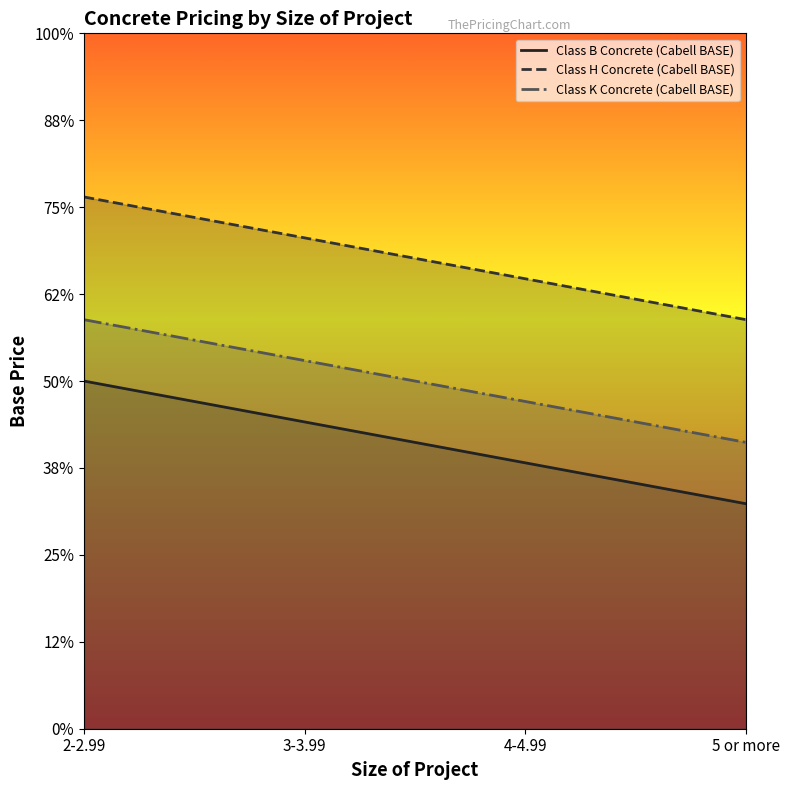

True or false: Class K Concrete (Cabell BASE) and Class H Concrete (Cabell BASE) cross at least once.

False